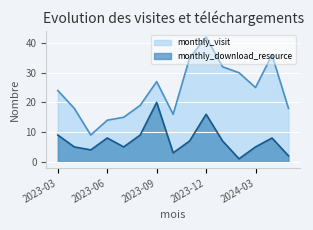

What are all the series names shown in the legend?

monthly_visit, monthly_download_resource